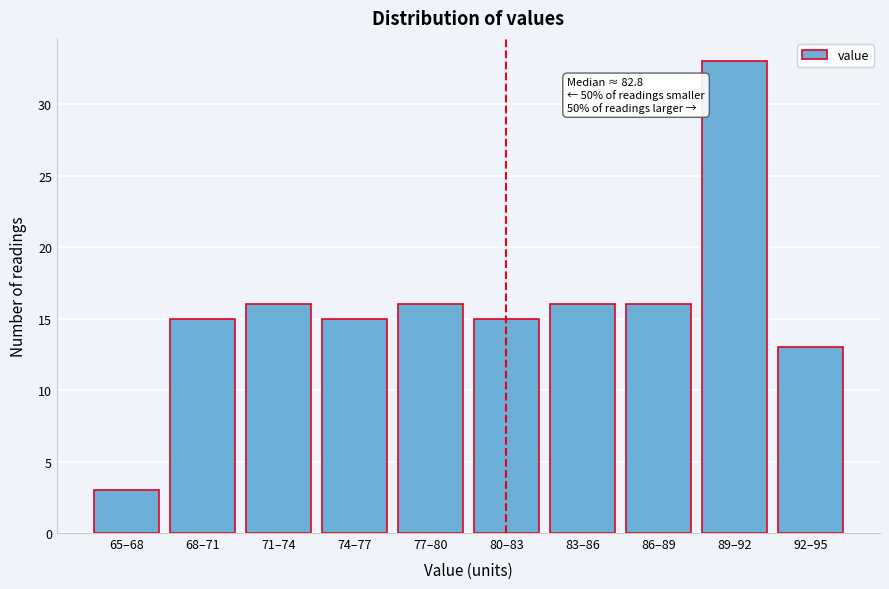

Reading left to right, extract all data points from this chart.

65–68=3	68–71=15	71–74=16	74–77=15	77–80=16	80–83=15	83–86=16	86–89=16	89–92=33	92–95=13